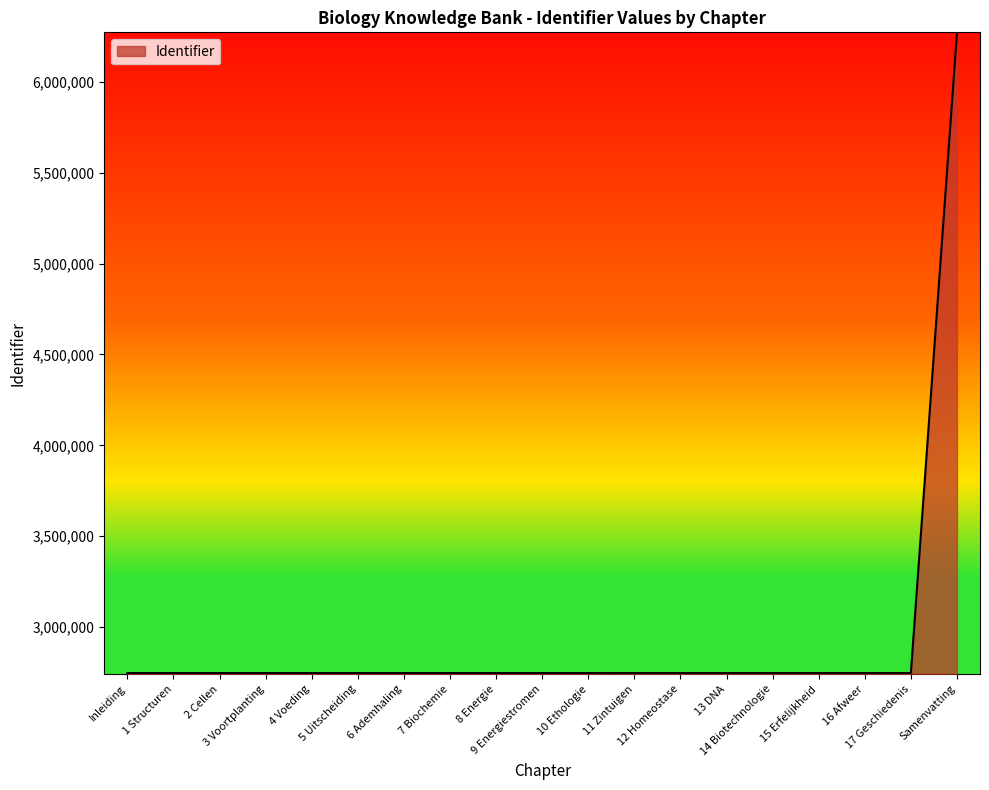

What is the minimum value shown in the chart?

2746876